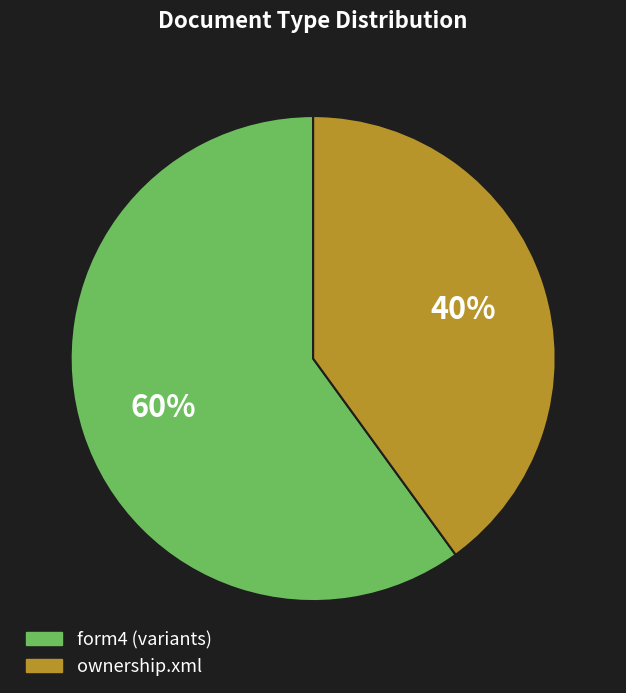

To the nearest percent, what is the difference between the largest and smallest slice percentages?

20%